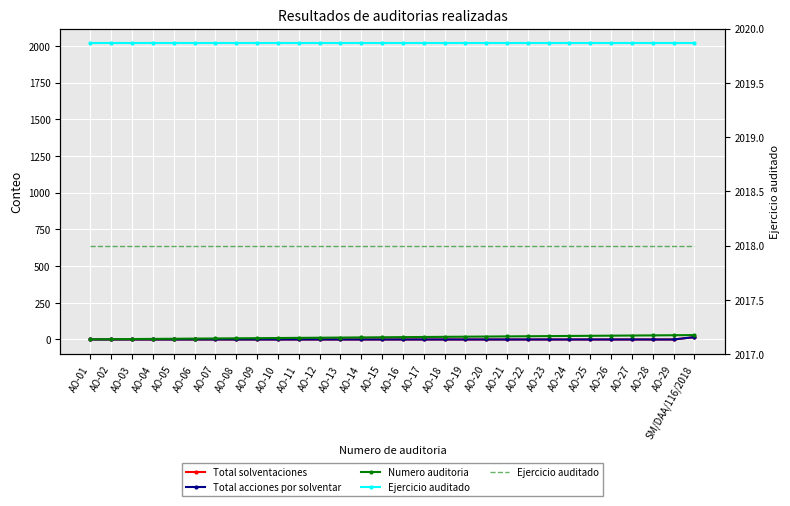

Reading right to left, extract all data points from this chart.

Total solventaciones: 16	0	0	0	0	0	0	0	0	0	0	0	0	0	0	0	0	0	0	0	0	0	0	0	0	0	0	0	0	0
Total acciones por solventar: 16	0	0	0	0	0	0	0	0	0	0	0	0	0	0	0	0	0	0	0	0	0	0	0	0	0	0	0	0	0
Numero auditoria: 30	29	28	27	26	25	24	23	22	21	20	19	18	17	16	15	14	13	12	11	10	9	8	7	6	5	4	3	2	1
Ejercicio auditado: 2018	2018	2018	2018	2018	2018	2018	2018	2018	2018	2018	2018	2018	2018	2018	2018	2018	2018	2018	2018	2018	2018	2018	2018	2018	2018	2018	2018	2018	2018